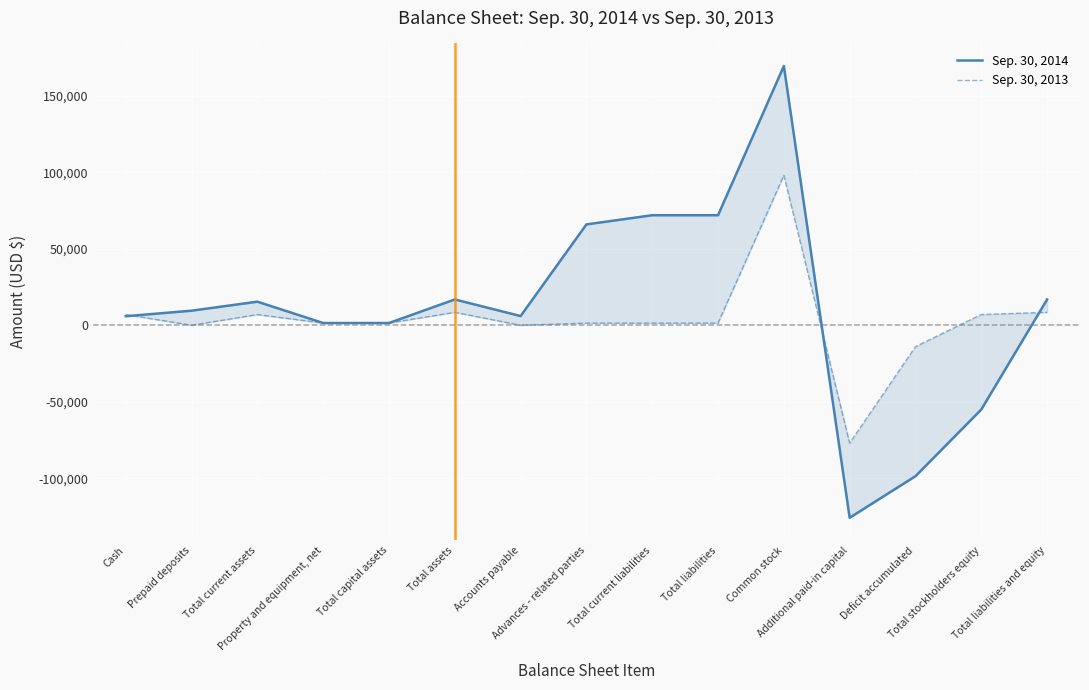

What is the label of the 10th point from the right?

Total assets